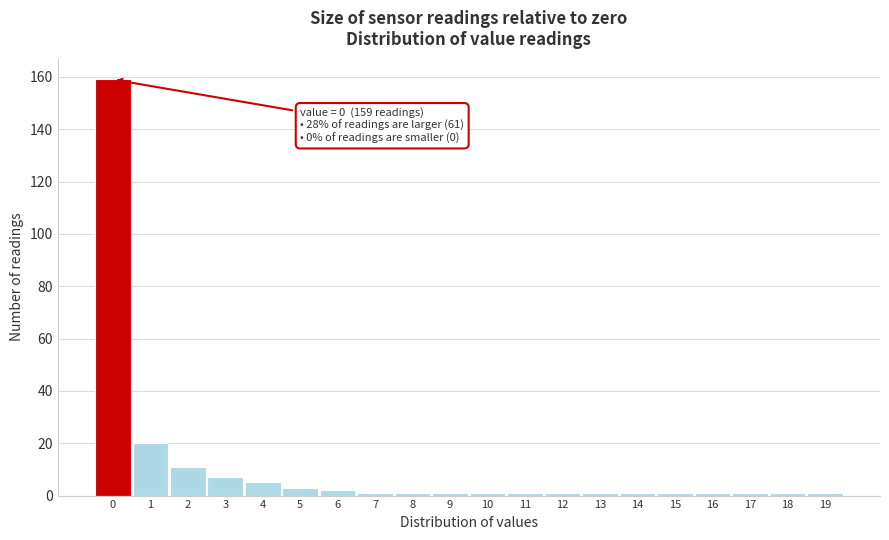

Reading left to right, list all the values displayed in this chart.

159	20	11	7	5	3	2	1	1	1	1	1	1	1	1	1	1	1	1	1